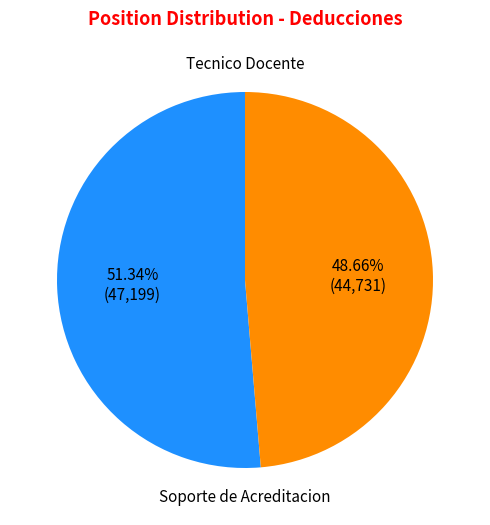

Does any single category account for the majority?

Yes